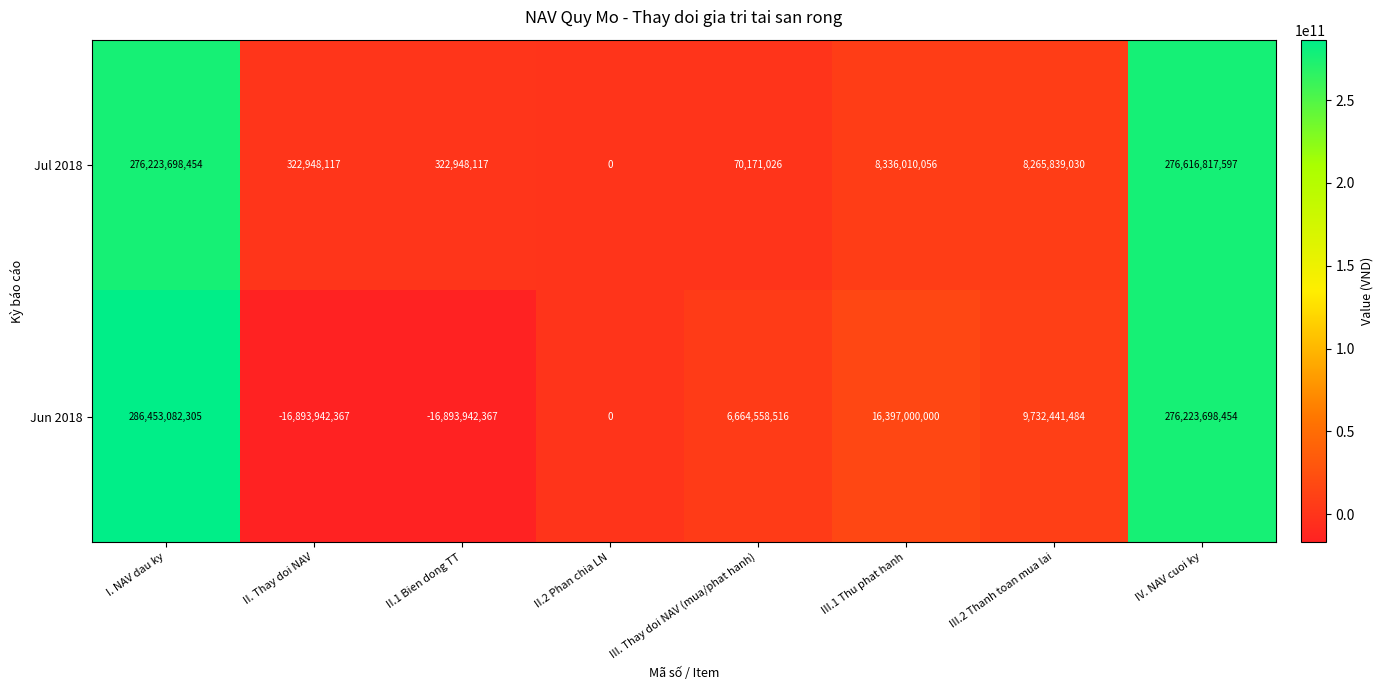

How many series are shown in this chart?

2